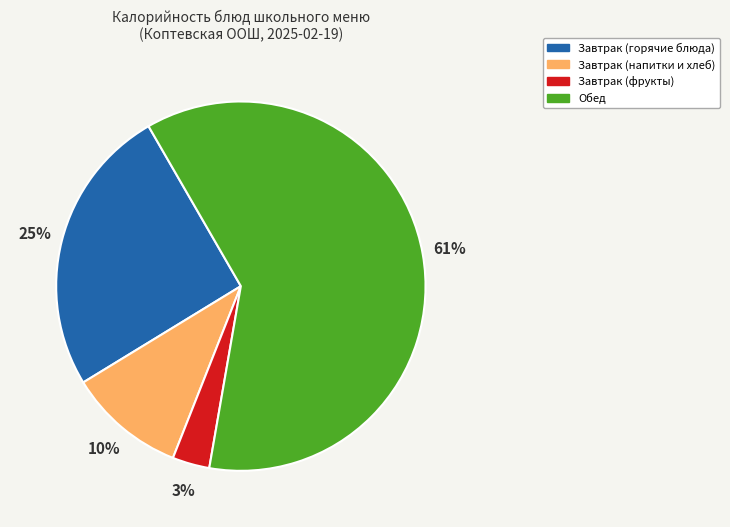

Which slice is the smallest?

Завтрак (фрукты)